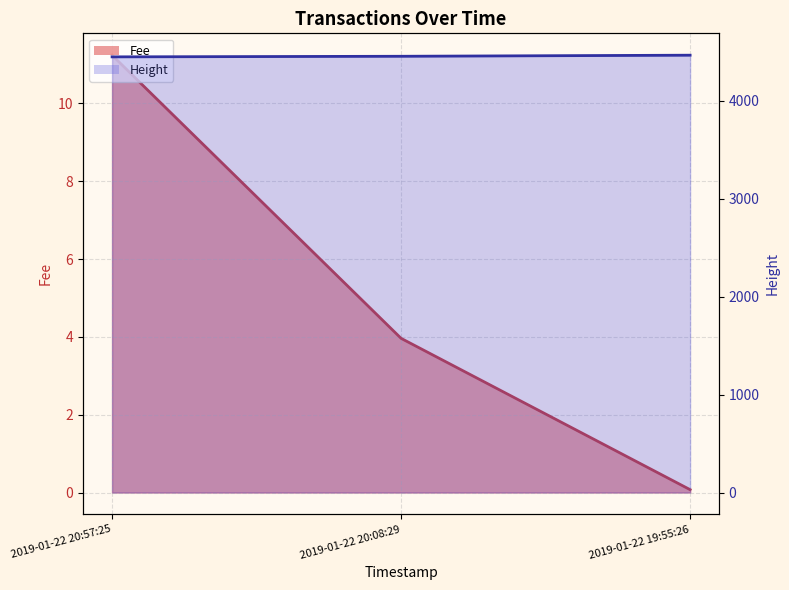

What is the total value across all series at 2019-01-22 20:08:29?

4459.0